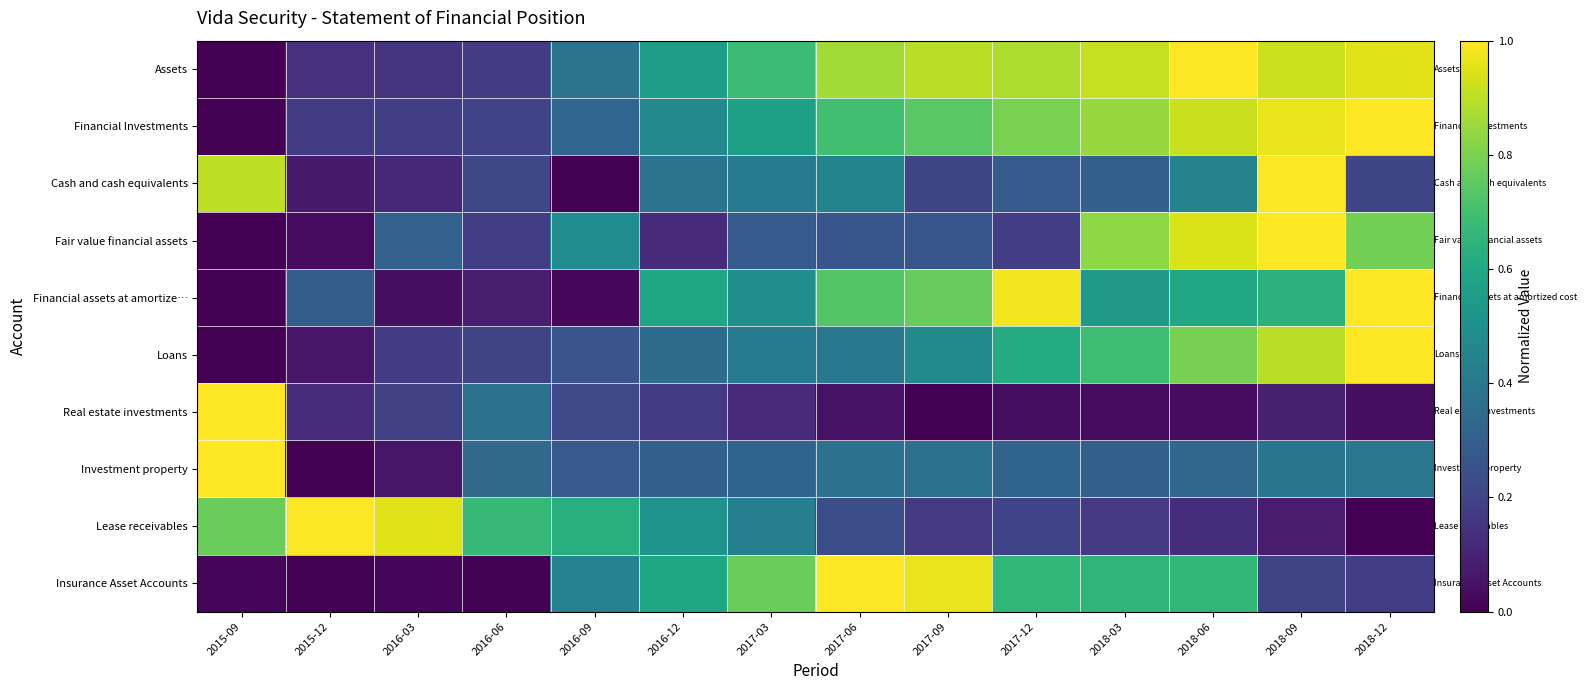

Reading right to left, what are all the values shown in this chart?

Assets: 2018-12=1.0	2018-09=0.9	2018-06=1.0	2018-03=0.9	2017-12=0.9	2017-09=0.9	2017-06=0.9	2017-03=0.7	2016-12=0.6	2016-09=0.4	2016-06=0.2	2016-03=0.2	2015-12=0.1	2015-09=0.0
Financial Investments: 2018-12=1.0	2018-09=1.0	2018-06=0.9	2018-03=0.8	2017-12=0.8	2017-09=0.7	2017-06=0.7	2017-03=0.6	2016-12=0.5	2016-09=0.3	2016-06=0.2	2016-03=0.2	2015-12=0.2	2015-09=0.0
Cash and cash equivalents: 2018-12=0.2	2018-09=1.0	2018-06=0.4	2018-03=0.3	2017-12=0.3	2017-09=0.2	2017-06=0.5	2017-03=0.4	2016-12=0.4	2016-09=0.0	2016-06=0.2	2016-03=0.1	2015-12=0.1	2015-09=0.9
Fair value financial assets: 2018-12=0.8	2018-09=1.0	2018-06=0.9	2018-03=0.8	2017-12=0.2	2017-09=0.3	2017-06=0.3	2017-03=0.3	2016-12=0.1	2016-09=0.5	2016-06=0.2	2016-03=0.3	2015-12=0.0	2015-09=0.0
Financial assets at amortize…: 2018-12=1.0	2018-09=0.6	2018-06=0.6	2018-03=0.5	2017-12=1.0	2017-09=0.8	2017-06=0.7	2017-03=0.5	2016-12=0.6	2016-09=0.0	2016-06=0.1	2016-03=0.0	2015-12=0.3	2015-09=0.0
Loans: 2018-12=1.0	2018-09=0.9	2018-06=0.8	2018-03=0.7	2017-12=0.6	2017-09=0.5	2017-06=0.4	2017-03=0.4	2016-12=0.4	2016-09=0.3	2016-06=0.2	2016-03=0.2	2015-12=0.1	2015-09=0.0
Real estate investments: 2018-12=0.0	2018-09=0.1	2018-06=0.0	2018-03=0.0	2017-12=0.0	2017-09=0.0	2017-06=0.0	2017-03=0.1	2016-12=0.2	2016-09=0.2	2016-06=0.4	2016-03=0.2	2015-12=0.1	2015-09=1.0
Investment property: 2018-12=0.4	2018-09=0.4	2018-06=0.3	2018-03=0.3	2017-12=0.3	2017-09=0.4	2017-06=0.4	2017-03=0.3	2016-12=0.3	2016-09=0.3	2016-06=0.3	2016-03=0.1	2015-12=0.0	2015-09=1.0
Lease receivables: 2018-12=0.0	2018-09=0.1	2018-06=0.1	2018-03=0.2	2017-12=0.2	2017-09=0.2	2017-06=0.2	2017-03=0.4	2016-12=0.5	2016-09=0.6	2016-06=0.7	2016-03=1.0	2015-12=1.0	2015-09=0.8
Insurance Asset Accounts: 2018-12=0.2	2018-09=0.2	2018-06=0.7	2018-03=0.7	2017-12=0.7	2017-09=1.0	2017-06=1.0	2017-03=0.8	2016-12=0.6	2016-09=0.4	2016-06=0.0	2016-03=0.0	2015-12=0.0	2015-09=0.0